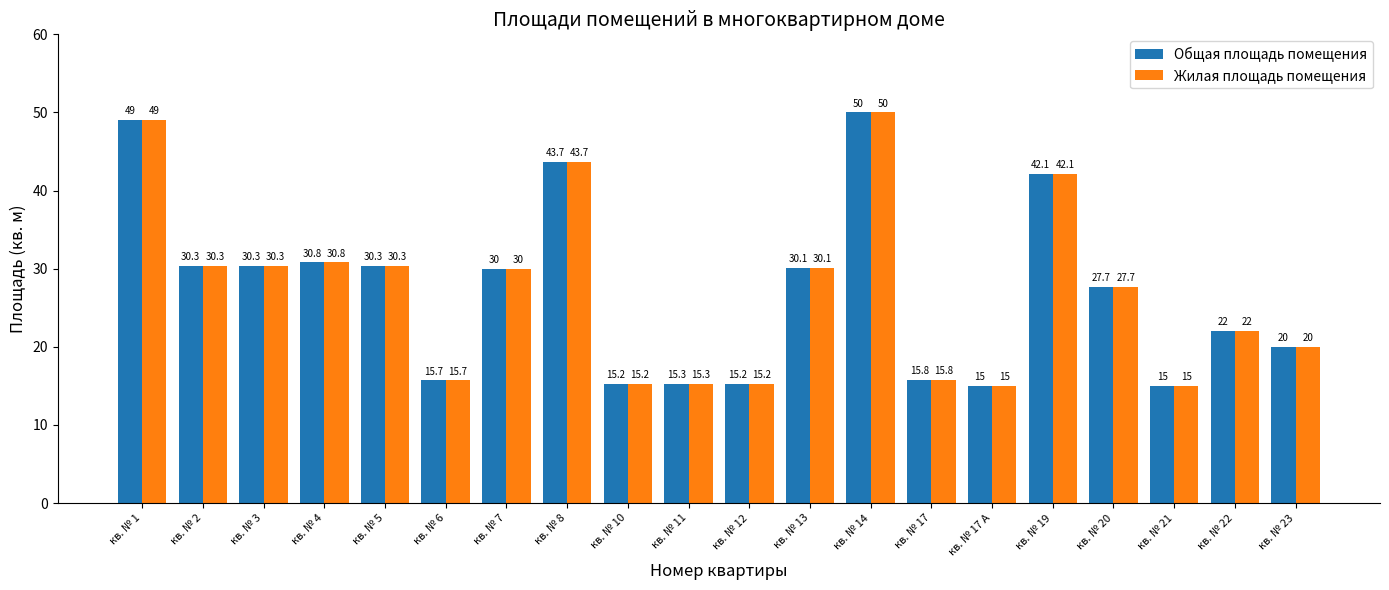

Reading left to right, extract all data points from this chart.

Общая площадь помещения: кв. № 1=49.0	кв. № 2=30.3	кв. № 3=30.3	кв. № 4=30.8	кв. № 5=30.3	кв. № 6=15.7	кв. № 7=30.0	кв. № 8=43.7	кв. № 10=15.2	кв. № 11=15.3	кв. № 12=15.2	кв. № 13=30.1	кв. № 14=50.0	кв. № 17=15.8	кв. № 17 А=15.0	кв. № 19=42.1	кв. № 20=27.7	кв. № 21=15.0	кв. № 22=22.0	кв. № 23=20.0
Жилая площадь помещения: кв. № 1=49.0	кв. № 2=30.3	кв. № 3=30.3	кв. № 4=30.8	кв. № 5=30.3	кв. № 6=15.7	кв. № 7=30.0	кв. № 8=43.7	кв. № 10=15.2	кв. № 11=15.3	кв. № 12=15.2	кв. № 13=30.1	кв. № 14=50.0	кв. № 17=15.8	кв. № 17 А=15.0	кв. № 19=42.1	кв. № 20=27.7	кв. № 21=15.0	кв. № 22=22.0	кв. № 23=20.0